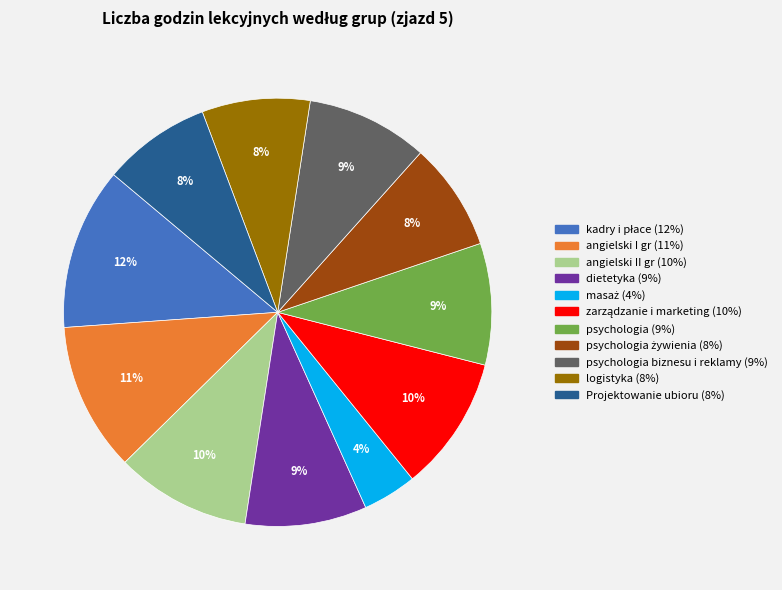

To the nearest percent, what is the average slice percentage?

9%